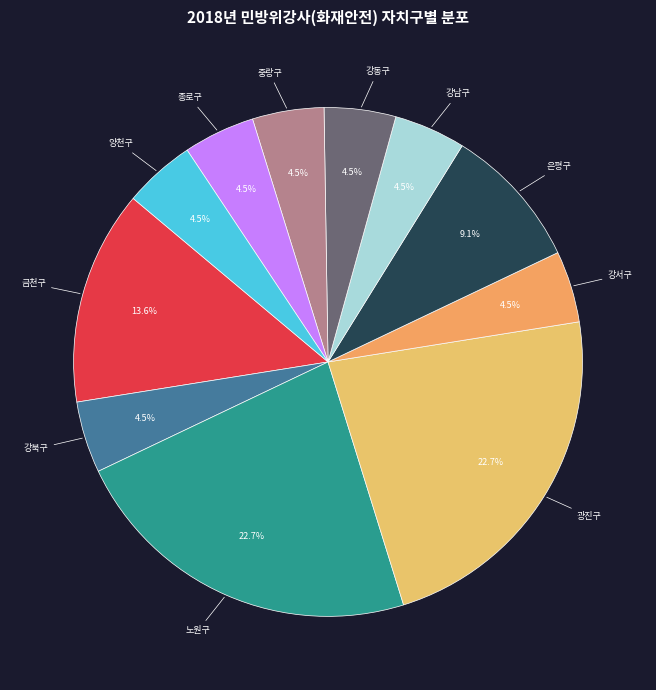

How many slices are in this pie chart?

11